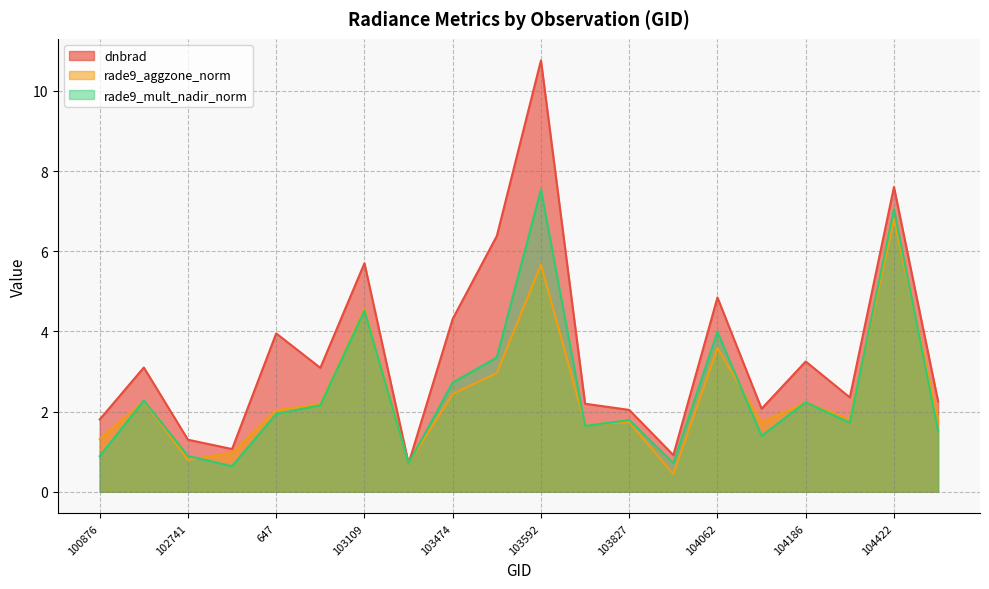

Which series has the largest total across all categories?

dnbrad